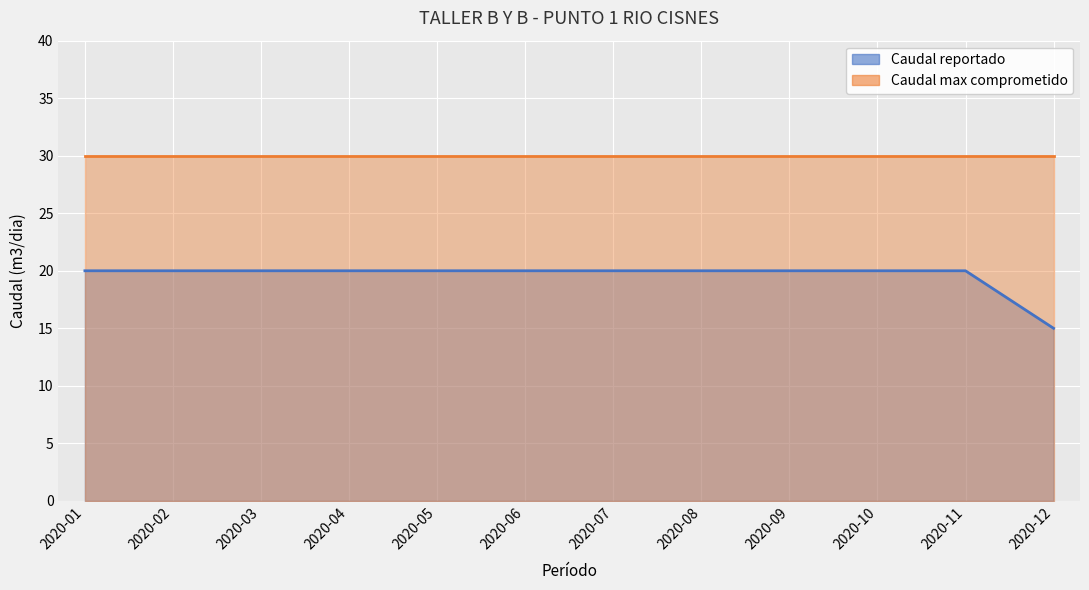

Where is the data nearest to the value 17?

2020-12